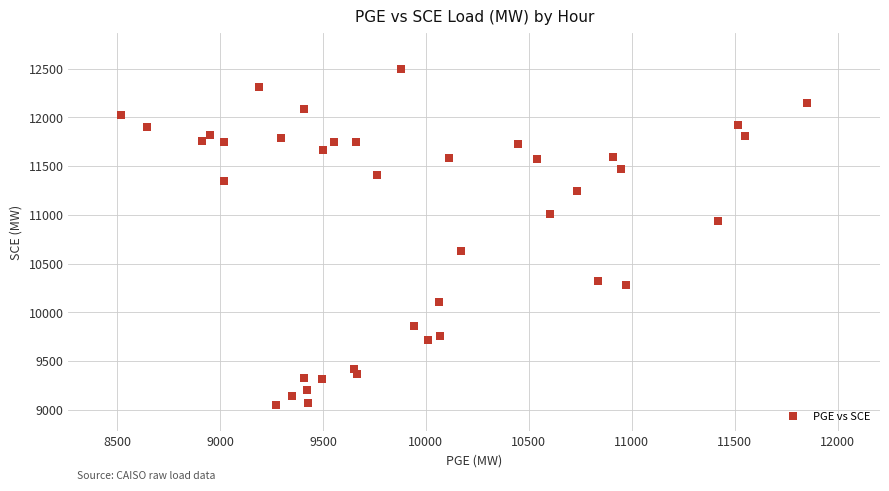

What is the range of X values (max minus min)?

3330.7